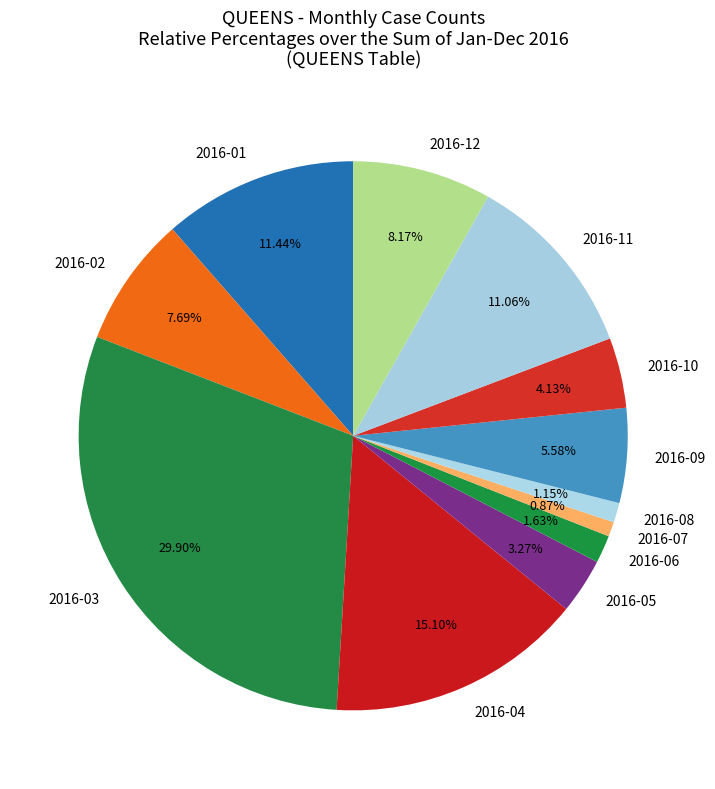

Does 2016-01 represent more than half of the total?

No